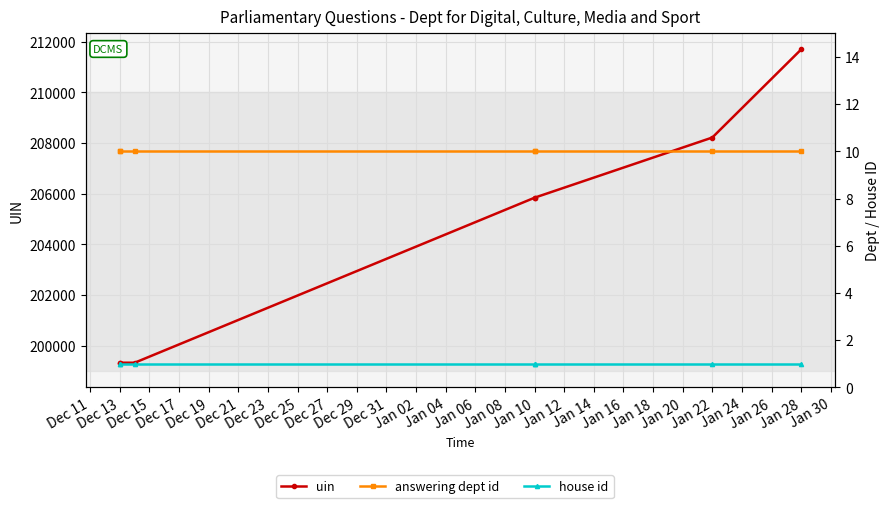

Between Jan 10 and Dec 13, which is larger?

Jan 10